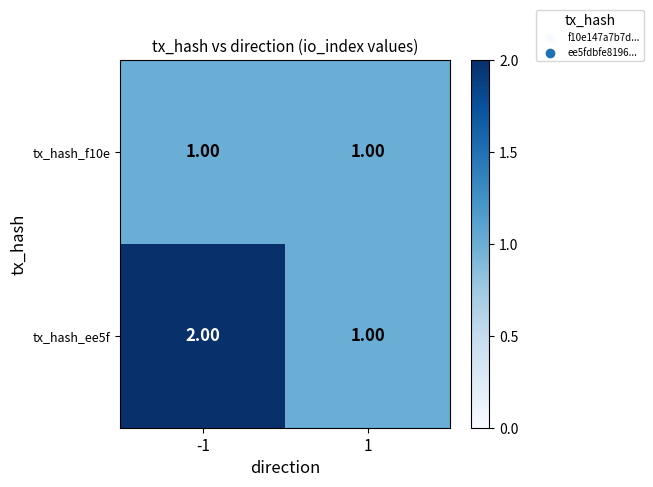

Which series has the widest spread of values?

tx_hash_ee5f